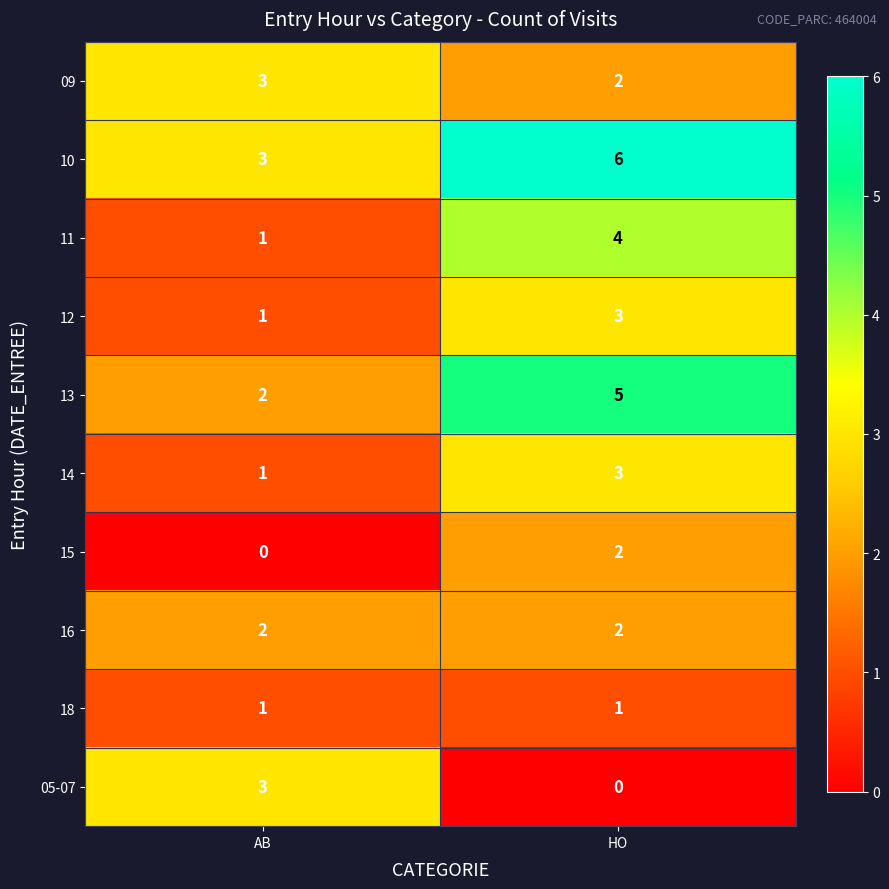

Which category has the highest value in the 12 series?

HO